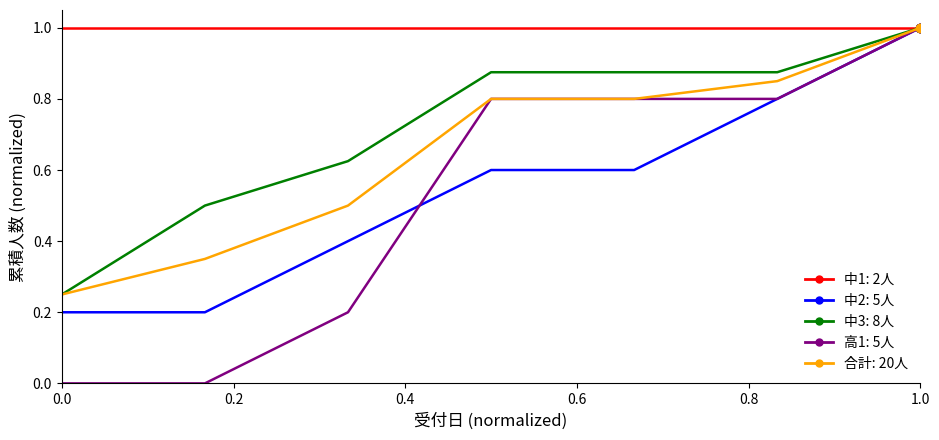

What is the greatest value displayed?

1.0